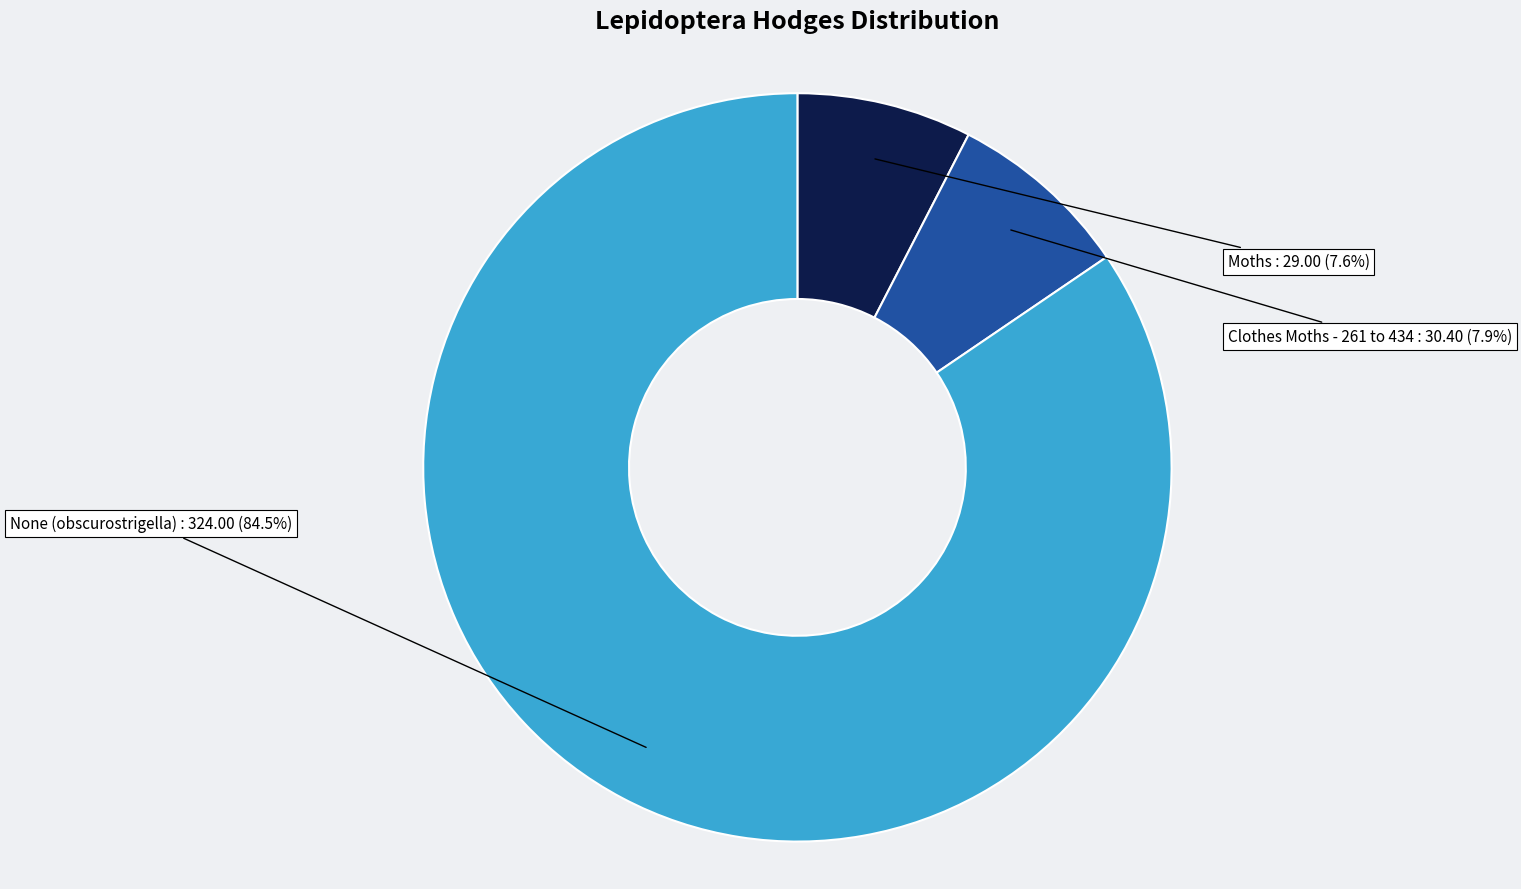

How many segments does this pie chart have?

3